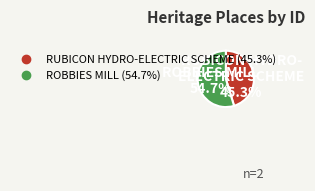

What portion of the pie excludes RUBICON HYDRO-ELECTRIC SCHEME?

54.7%